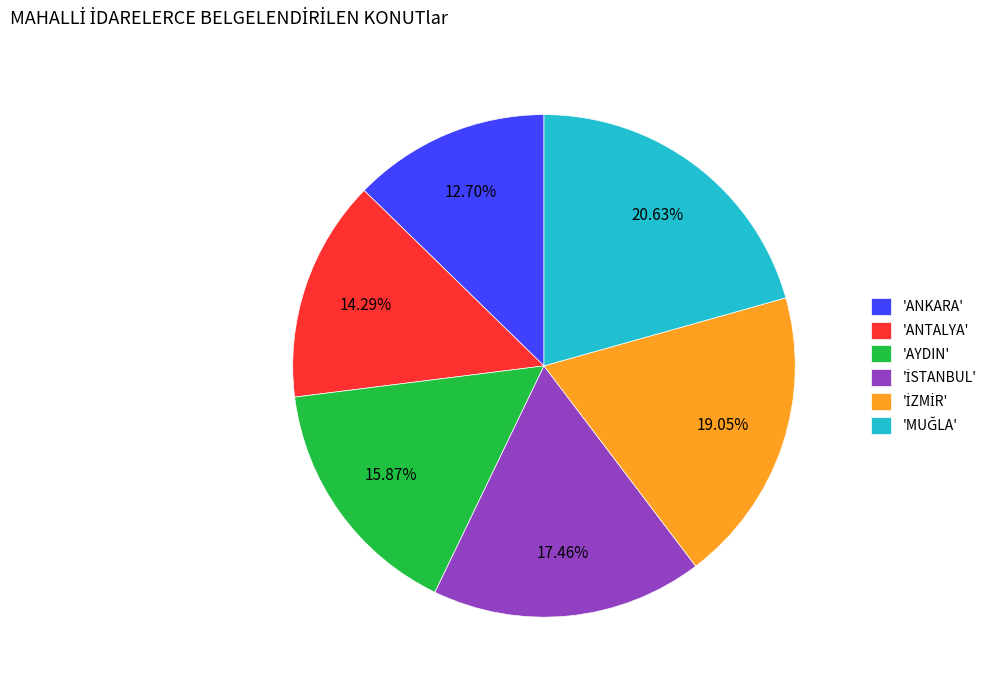

What is the ratio of the value at 'ANKARA' to the value at 'AYDIN'?

0.8